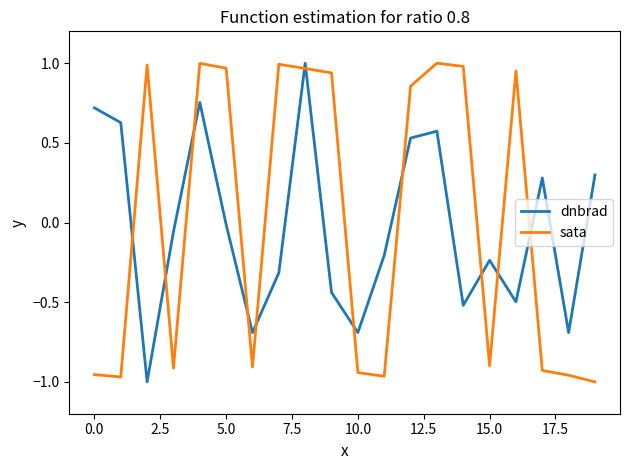

What is the difference between the maximum and minimum values in the dnbrad series?

2.0